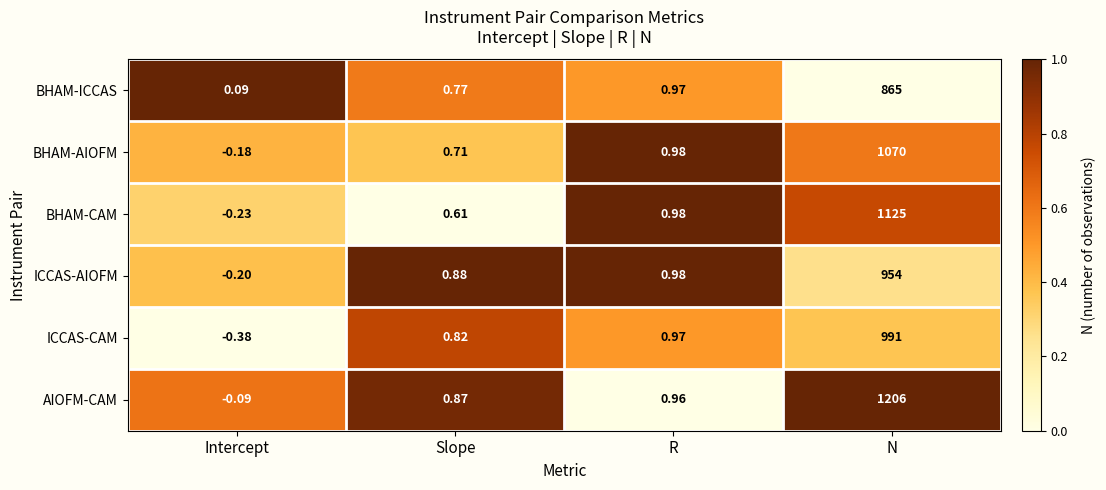

At which category does the chart reach its minimum across all series?

Intercept